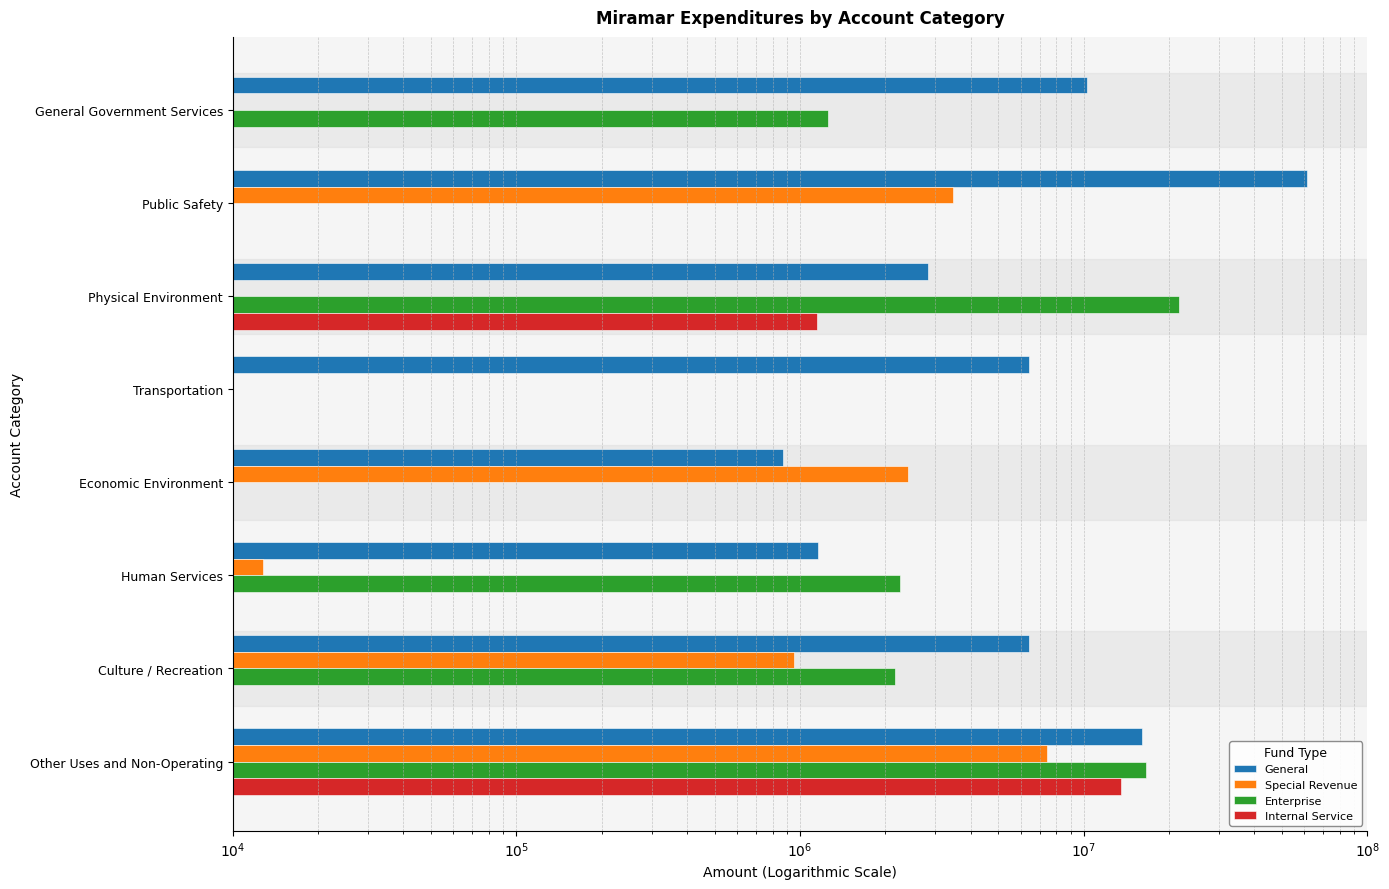

What are all the series names shown in the legend?

General, Special Revenue, Enterprise, Internal Service